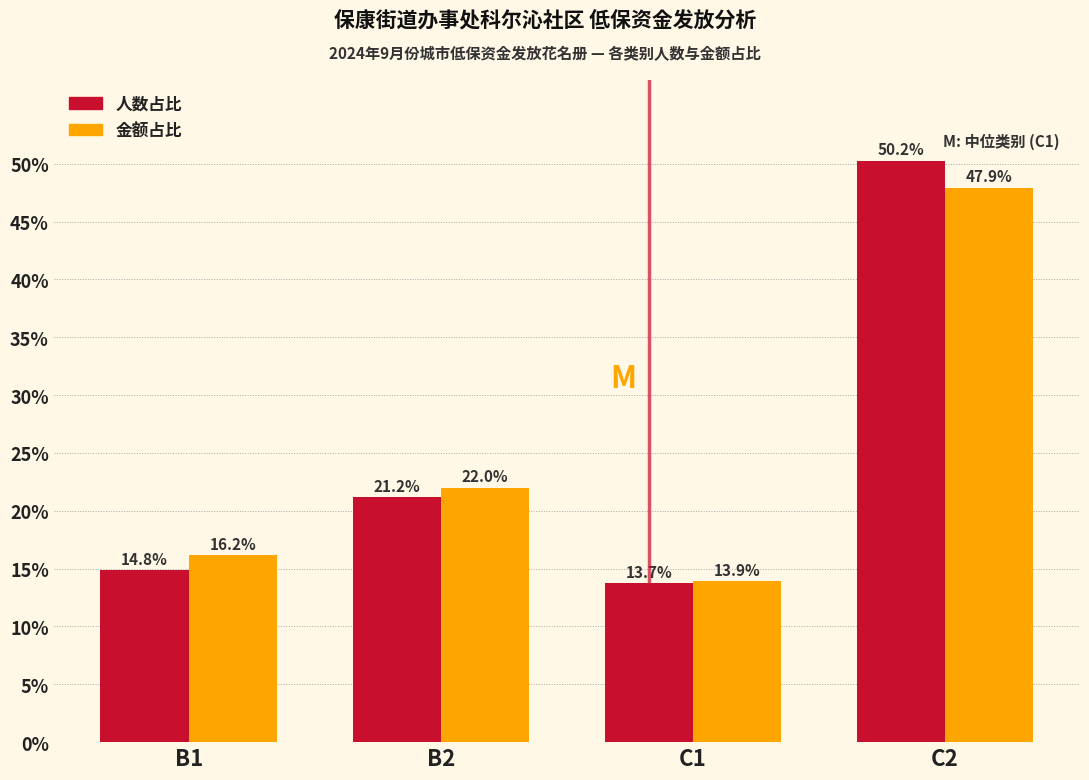

Reading right to left, what are all the values shown in this chart?

人数占比: 50.2	13.7	21.2	14.8
金额占比: 47.9	13.9	22.0	16.2